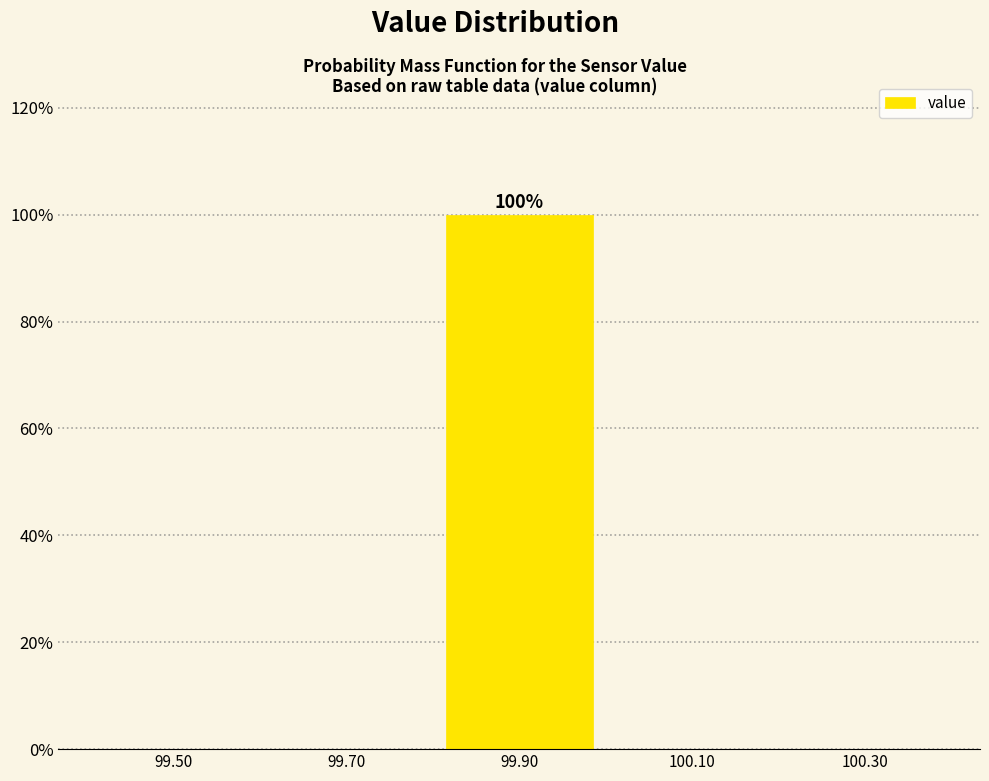

Over which range of the x-axis is the bar tallest?

99.8 to 100.0